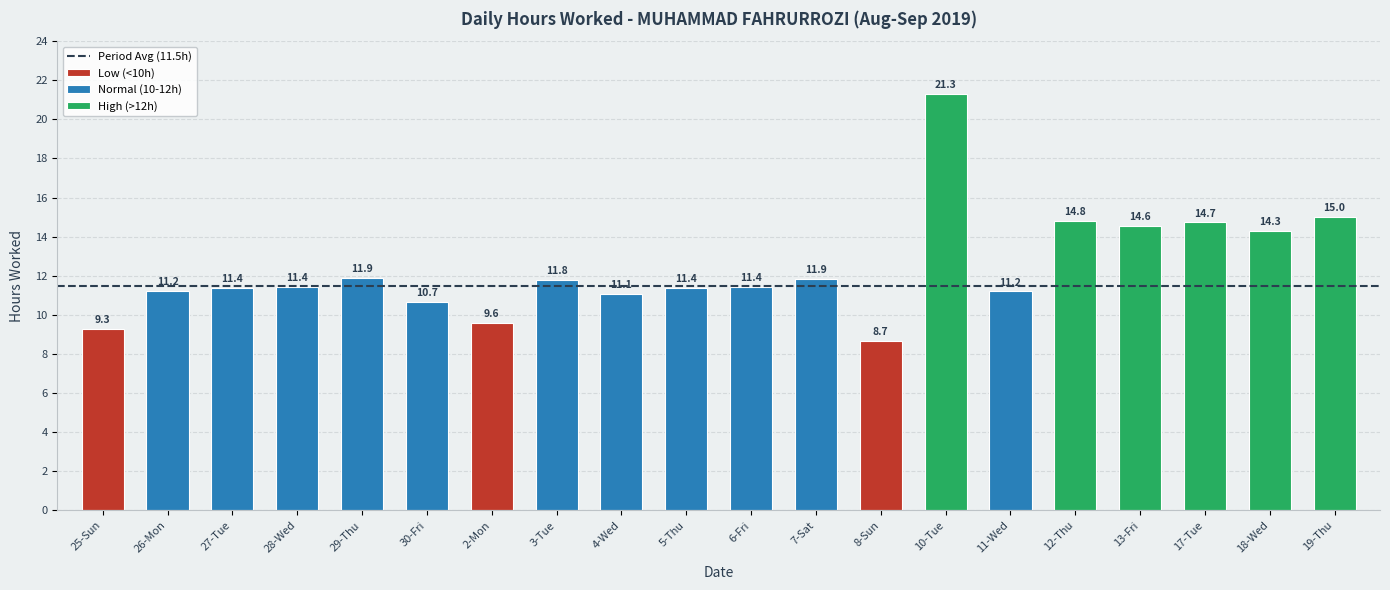

Reading left to right, what are all the values shown in this chart?

9.3	11.2	11.4	11.4	11.9	10.7	9.6	11.8	11.1	11.4	11.4	11.9	8.7	21.3	11.2	14.8	14.6	14.7	14.3	15.0